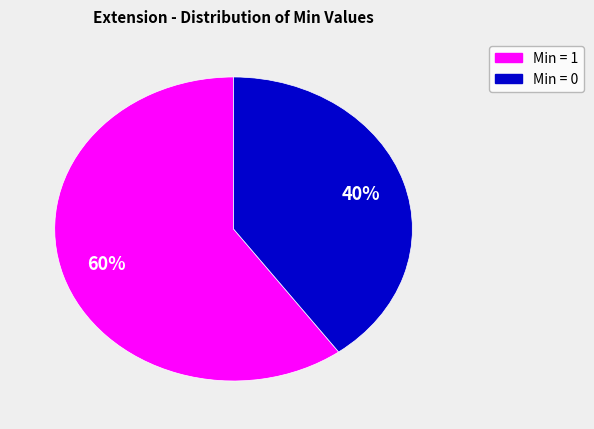

Is there a majority slice in this chart?

Yes